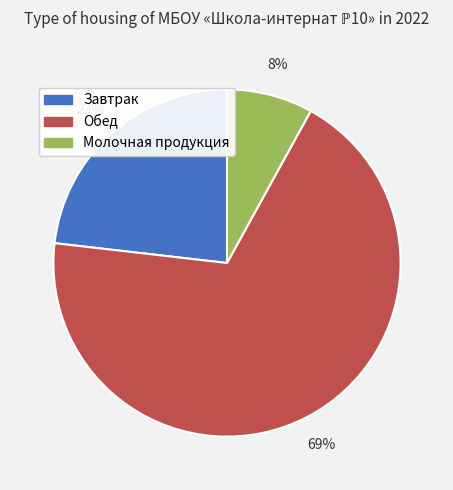

The Завтрак slice represents 31% of the pie. True or false?

False